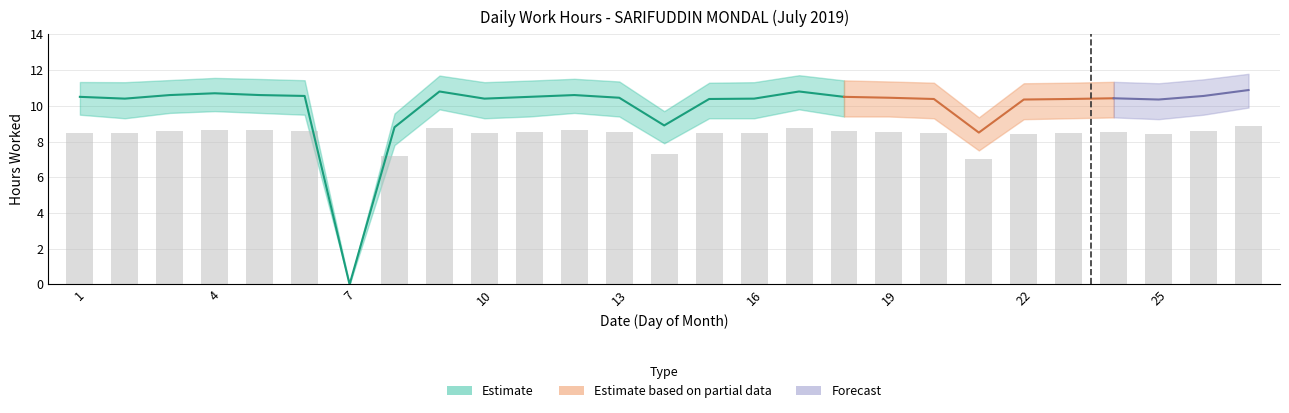

At which label is Low_lower closest to 4?

21